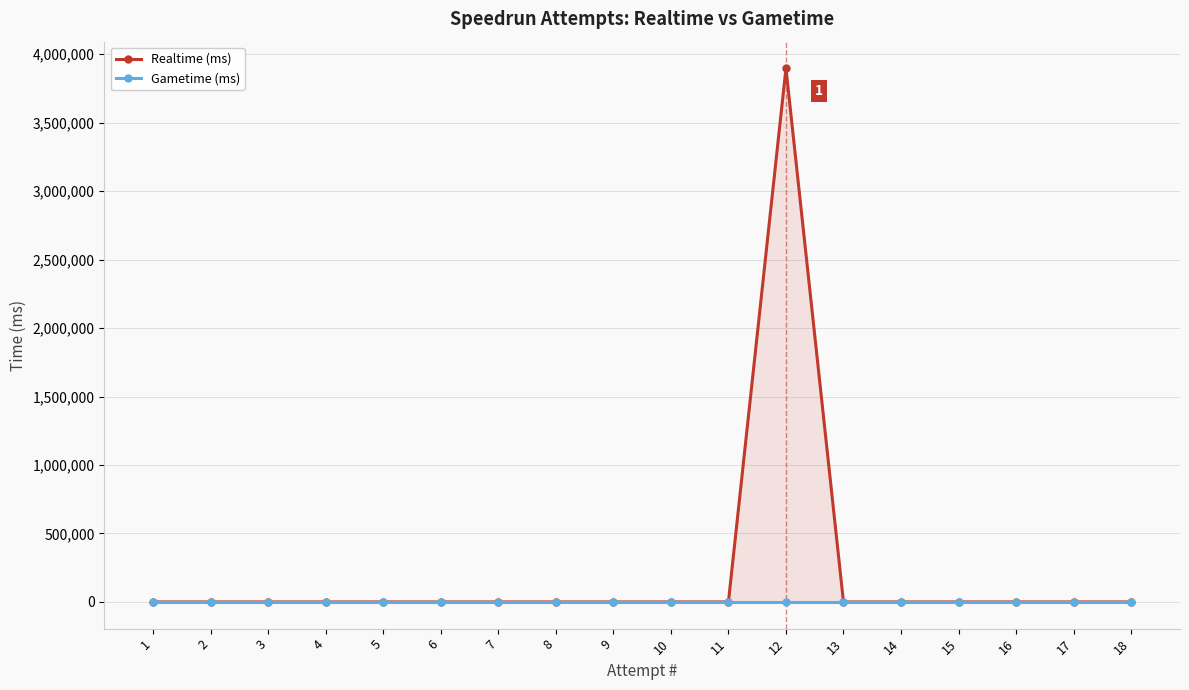

Is it true that Realtime (ms) equals 2451627 at 15?

False